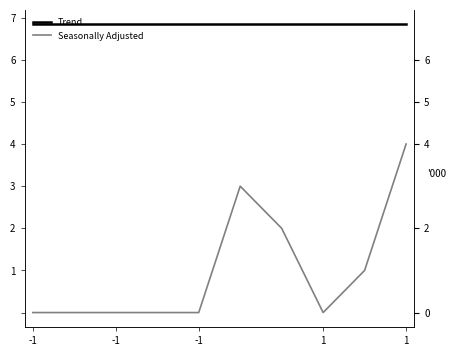

Is the value of Trend at 1 greater than the value of Seasonally Adjusted at 7?

Yes